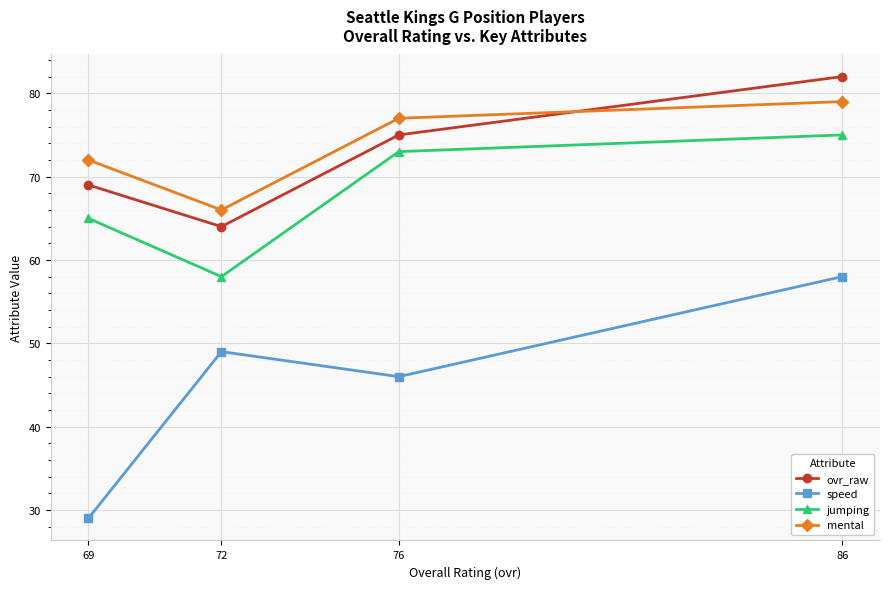

Does the chart have visible grid lines?

Yes